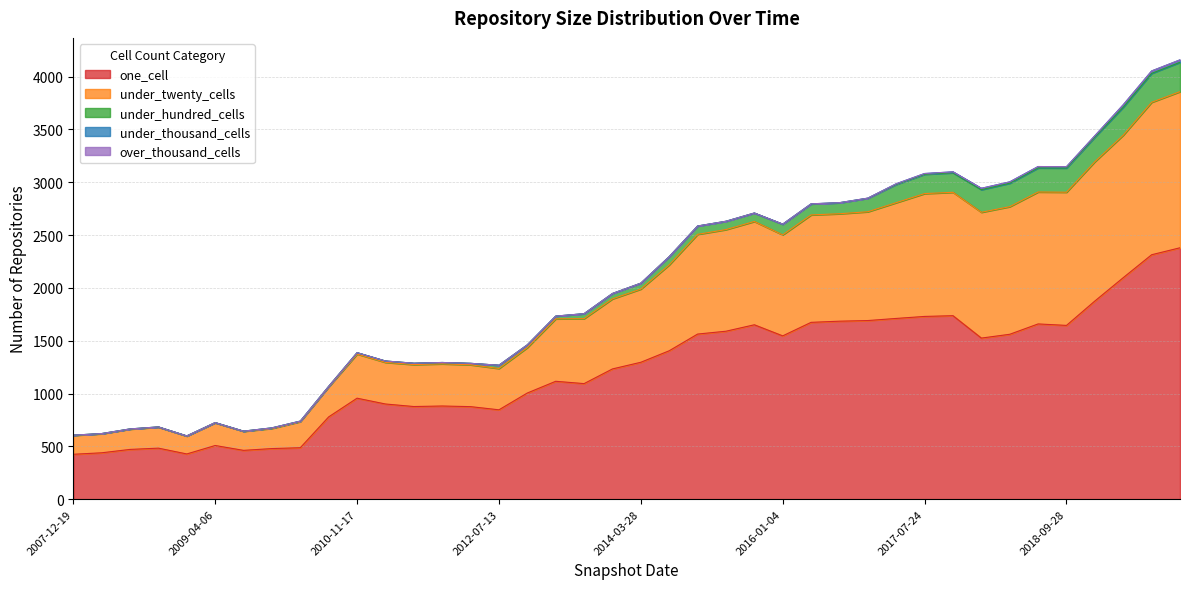

What is the difference between the maximum and second lowest values in the under_thousand_cells series?

23